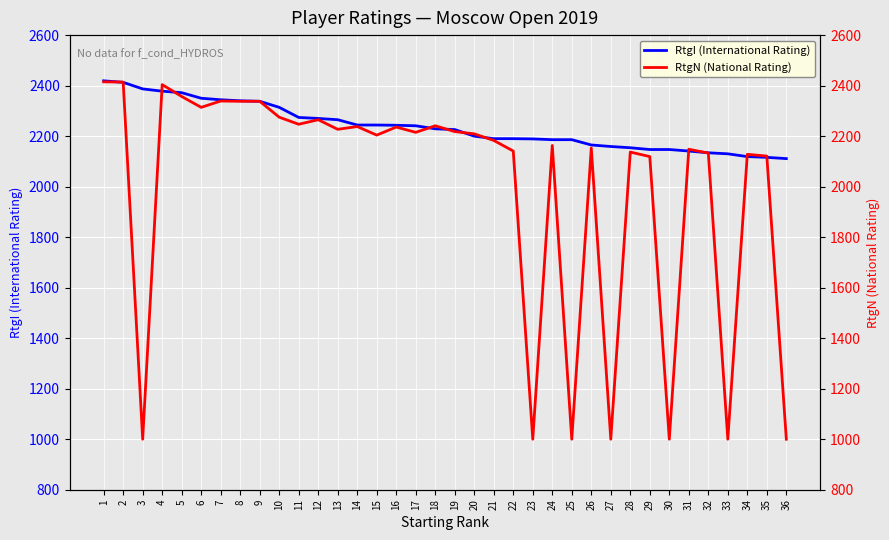

Count the number of data series in this chart.

2